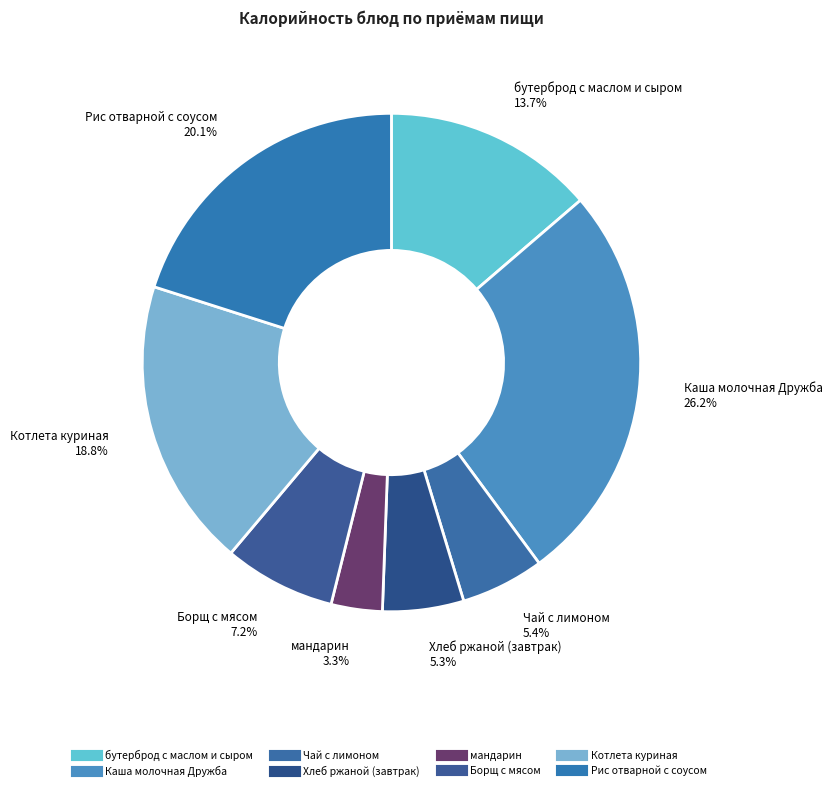

To the nearest percent, what portion does Рис отварной с соусом represent?

20%